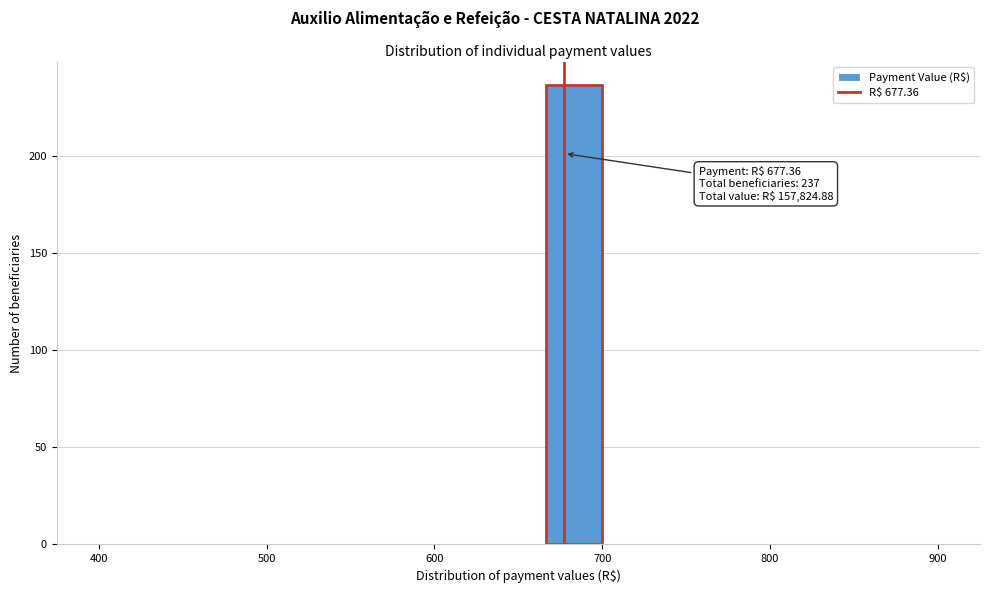

Around what value on the x-axis is the tallest bar? Give the approximate position of its centre, as read against the axis.

680